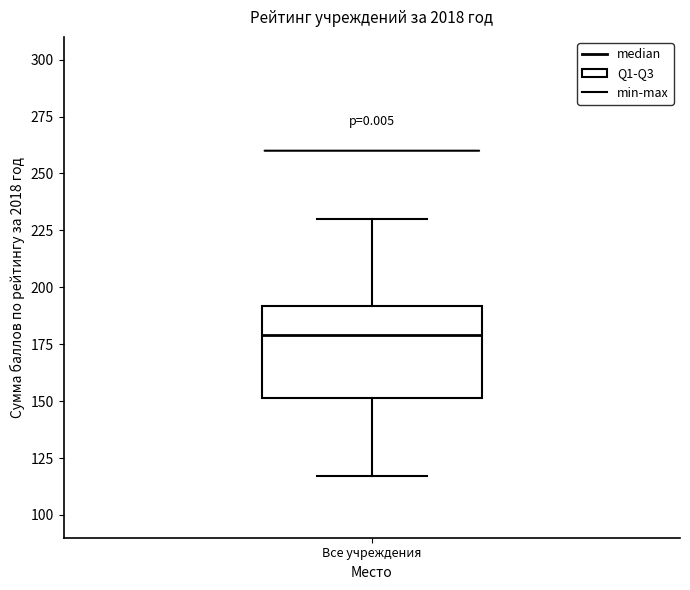

Read this box plot against the y-axis: the position of the median line, the range covered by the box, and the ends of both whiskers. The values are not printed on the chart, so give them approximately, as read against the axis.

median 180, box 150 to 190, whiskers 115 to 230